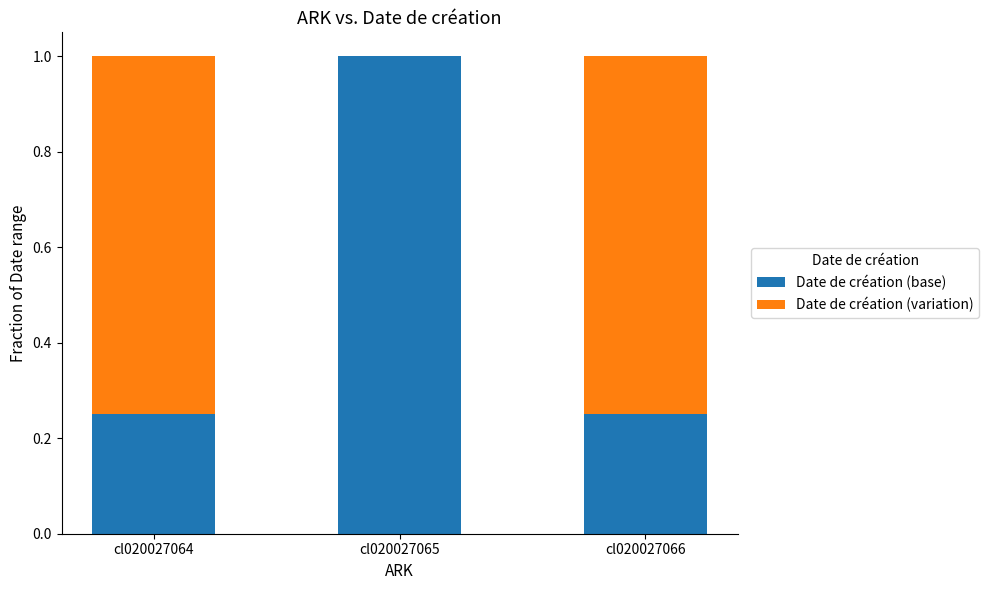

What are all the series names shown in the legend?

Date de création (base), Date de création (variation)